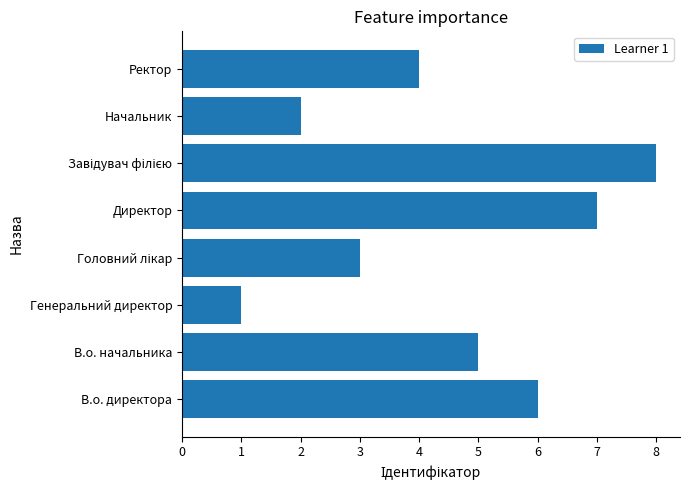

Count the values in the range 3 to 7.

5